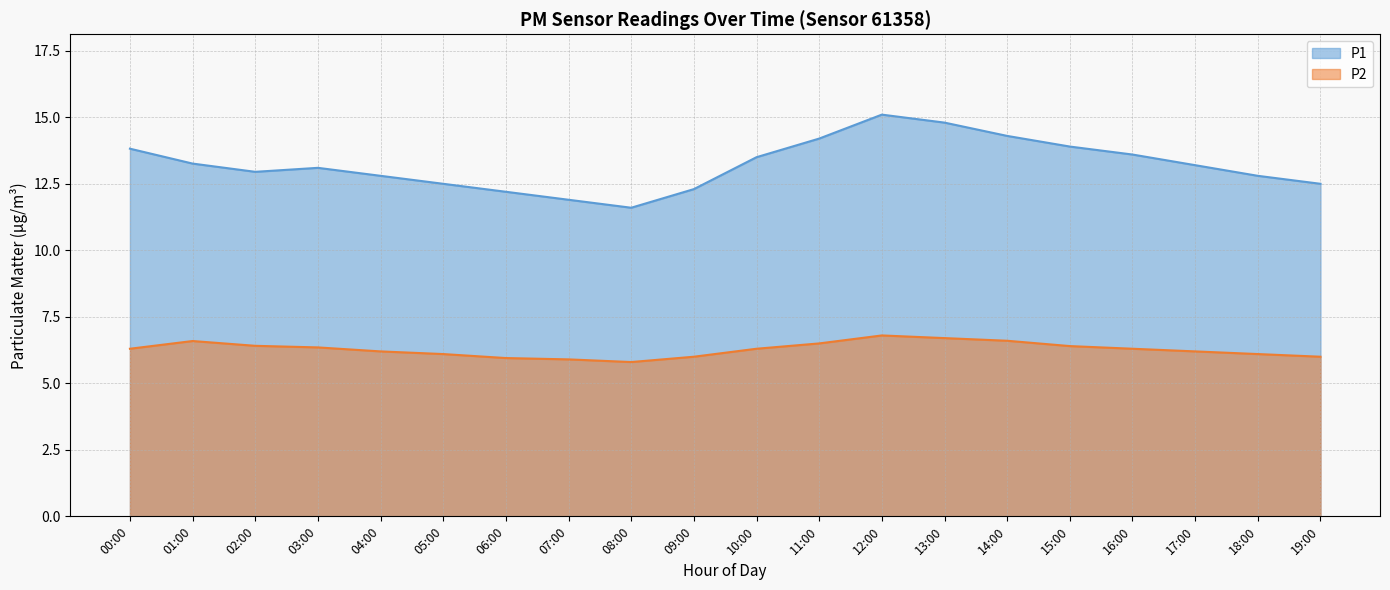

Rank the series by their average value, from highest to lowest.

P1, P2